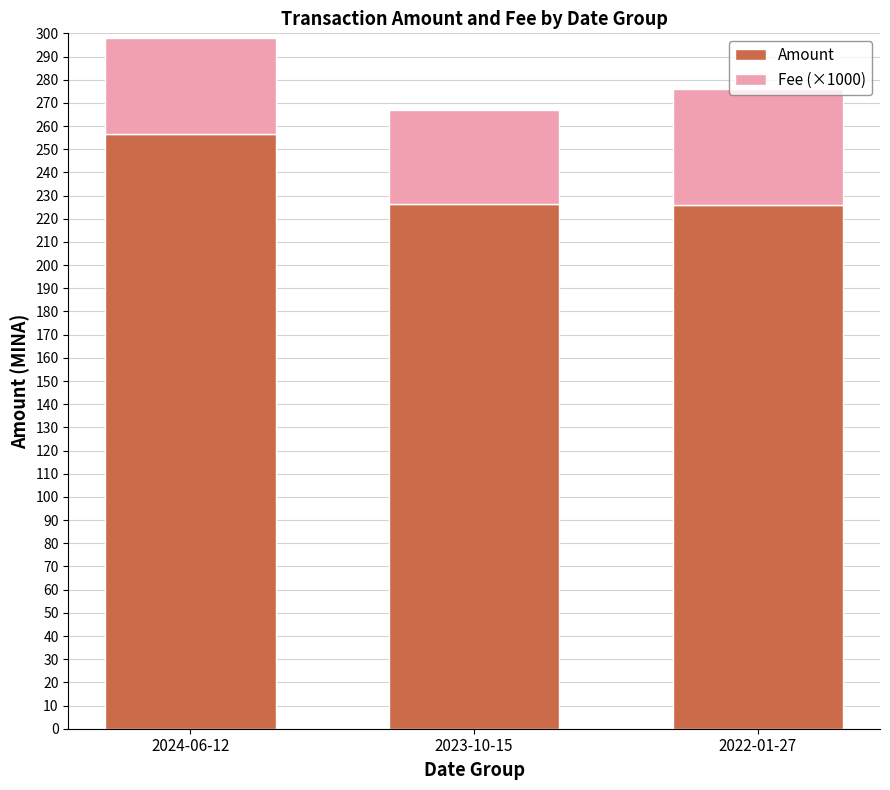

Is it true that Amount equals 256.4 at 2024-06-12?

True